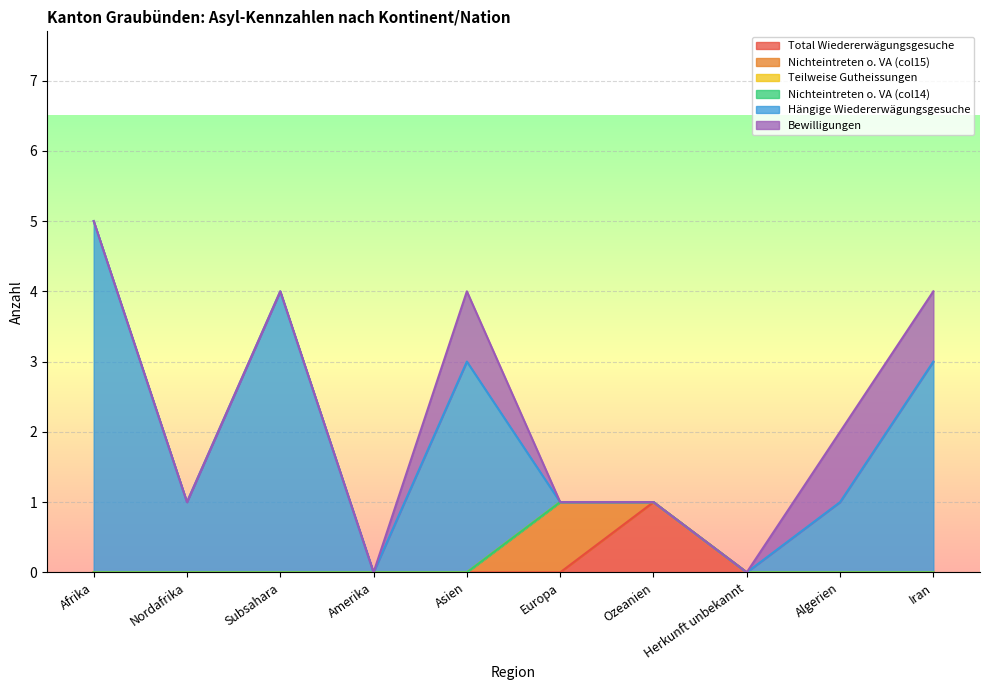

Which has a higher value, Nordafrika or Amerika?

Nordafrika